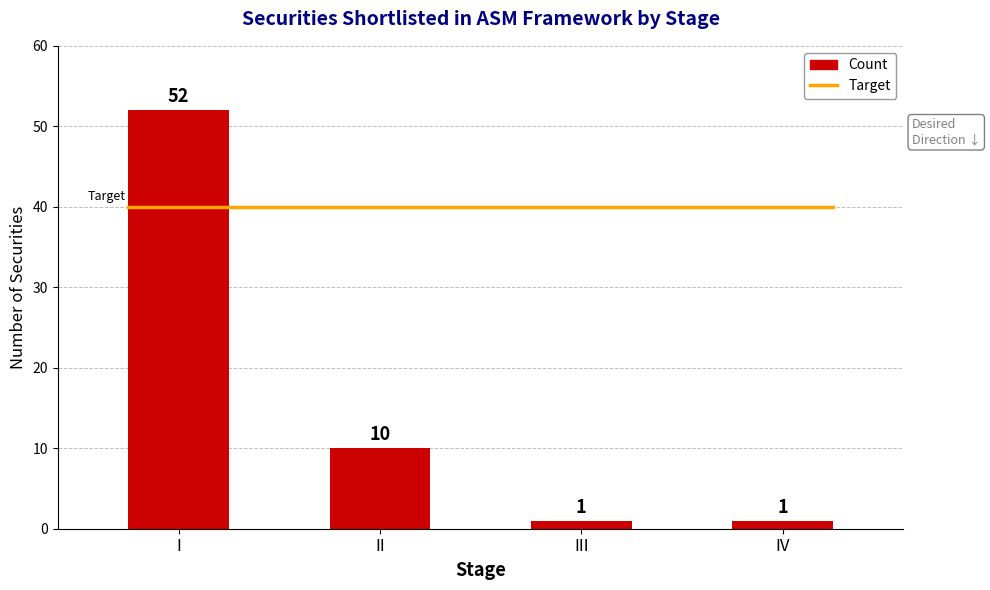

What is the sum of the values at I and II?

62